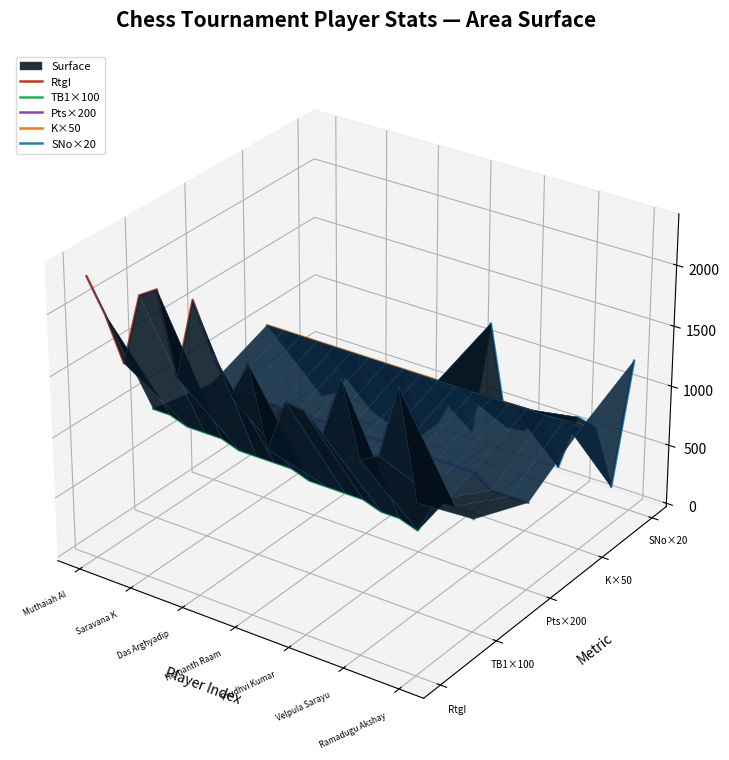

What is the label of the 4th point from the left?

Hemanth Raam